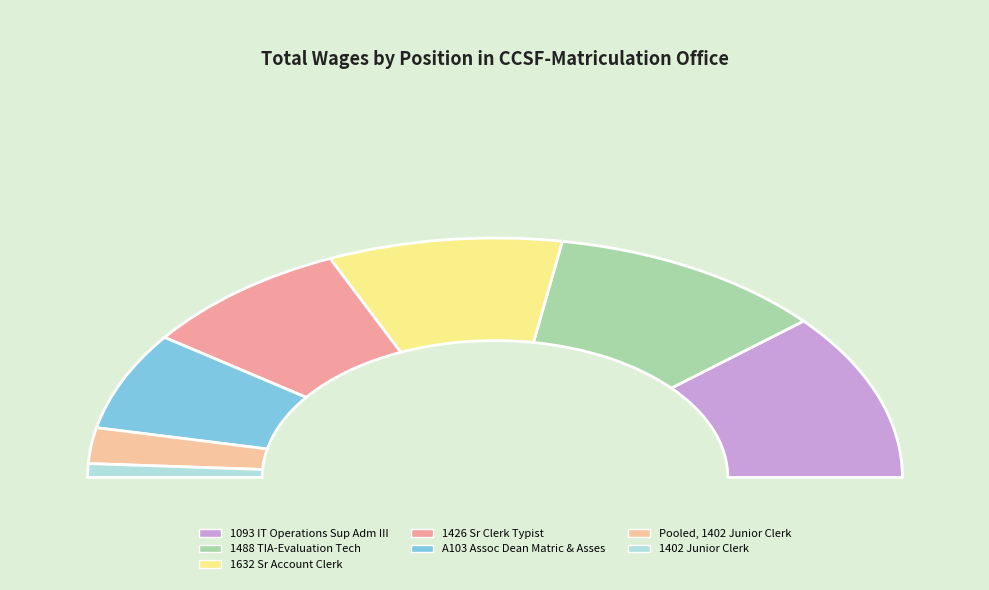

The 1426 Sr Clerk Typist slice represents 28% of the pie. True or false?

False